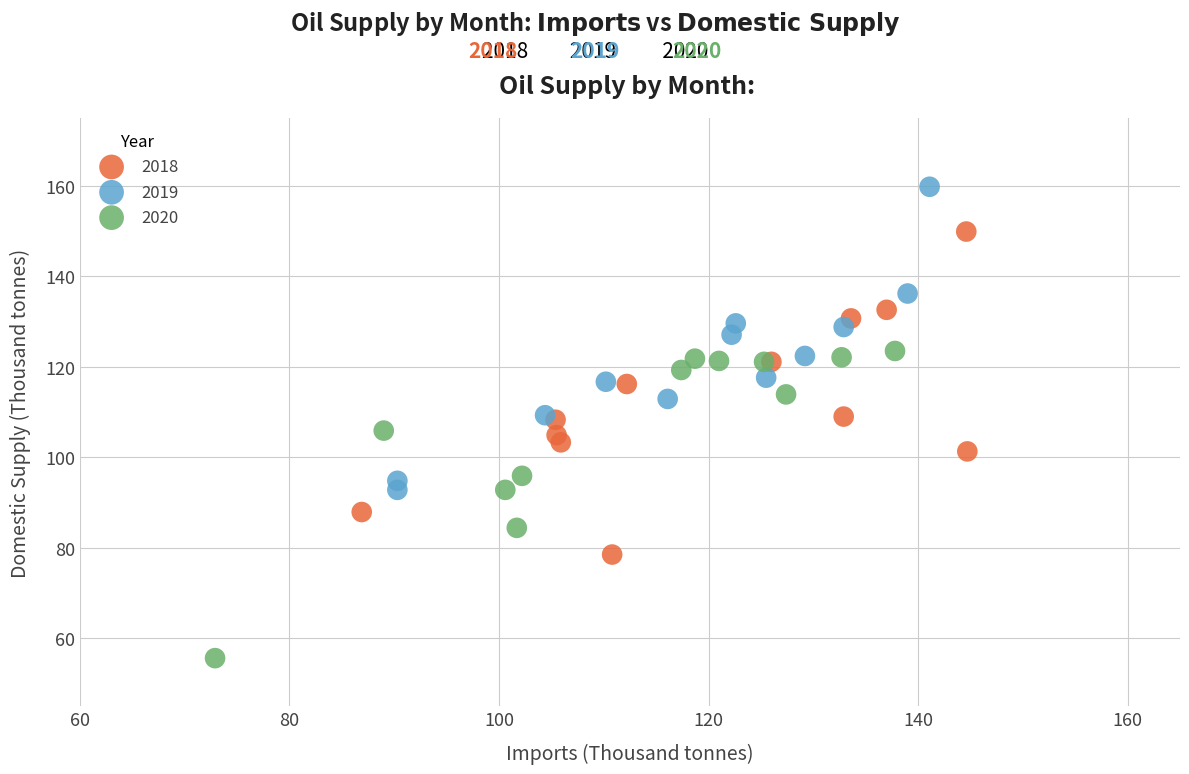

Which series reaches the maximum Y coordinate?

2019